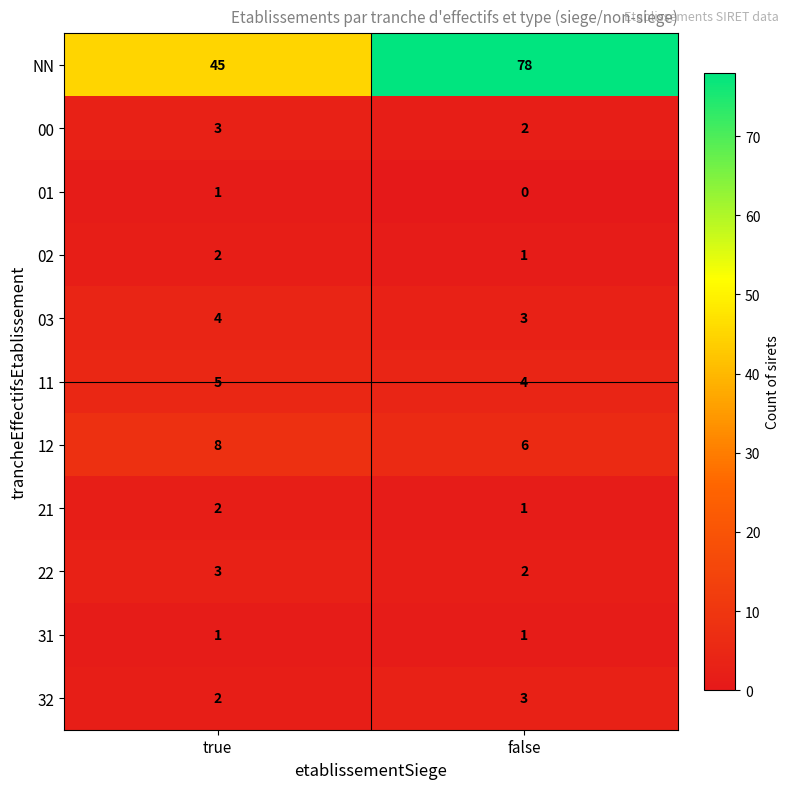

At which label is 21 closest to 1?

false